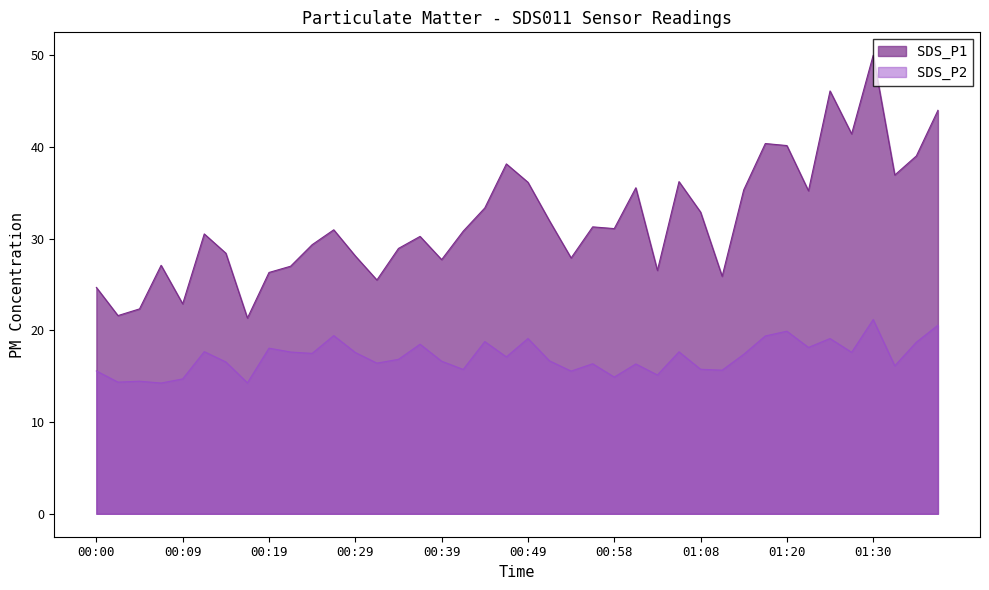

At which label does SDS_P2 reach its peak?

01:30